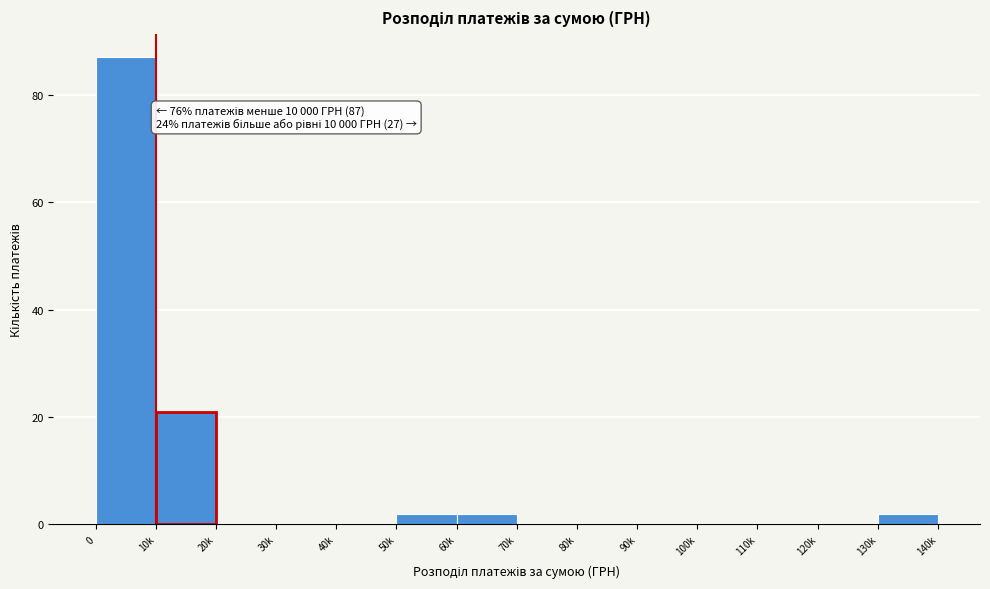

Reading left to right, what are all the values shown in this chart?

0=87	10k=21	20k=0	30k=0	40k=0	50k=2	60k=2	70k=0	80k=0	90k=0	100k=0	110k=0	120k=0	130k=2